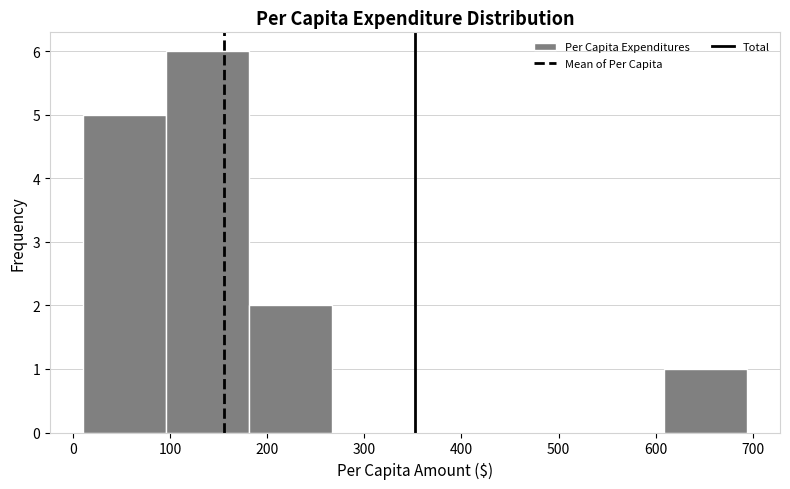

What is the height of the bar covering 180 to 270 on the x-axis? Neither the bar edges nor the heights are printed on the chart, so give them approximately, as read against the axes.

2